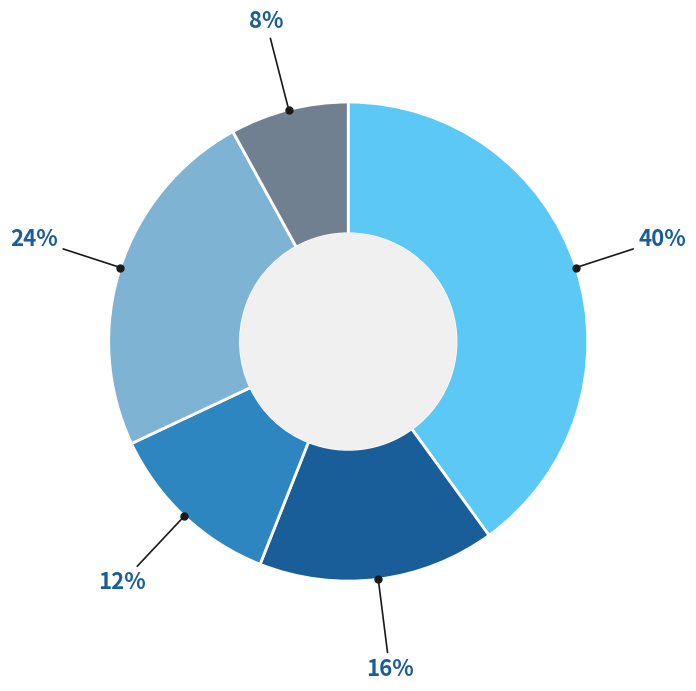

Is there a majority slice in this chart?

No